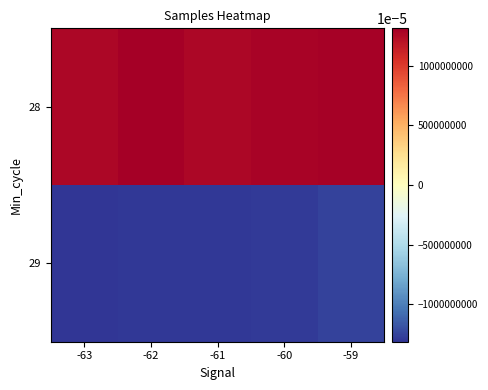

At which category does the chart reach its peak across all series?

-62